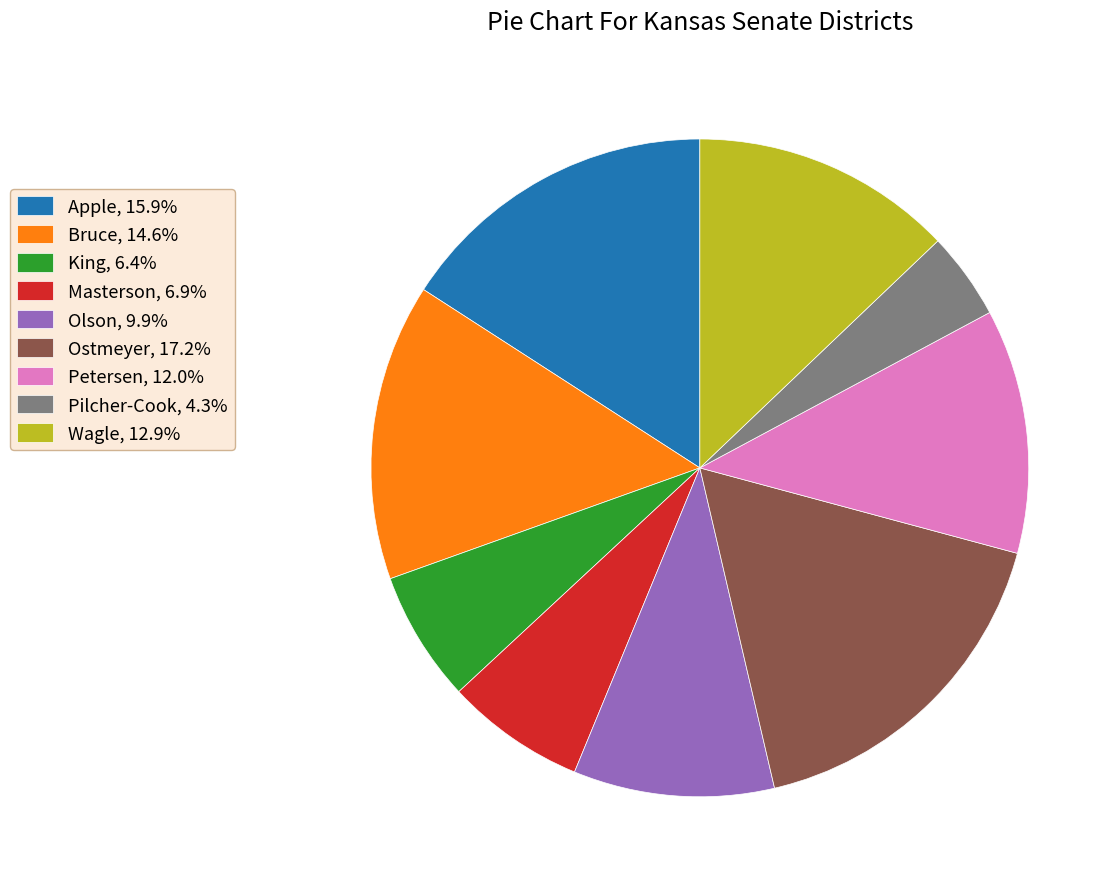

Is there any slice that represents more than half of the pie?

No